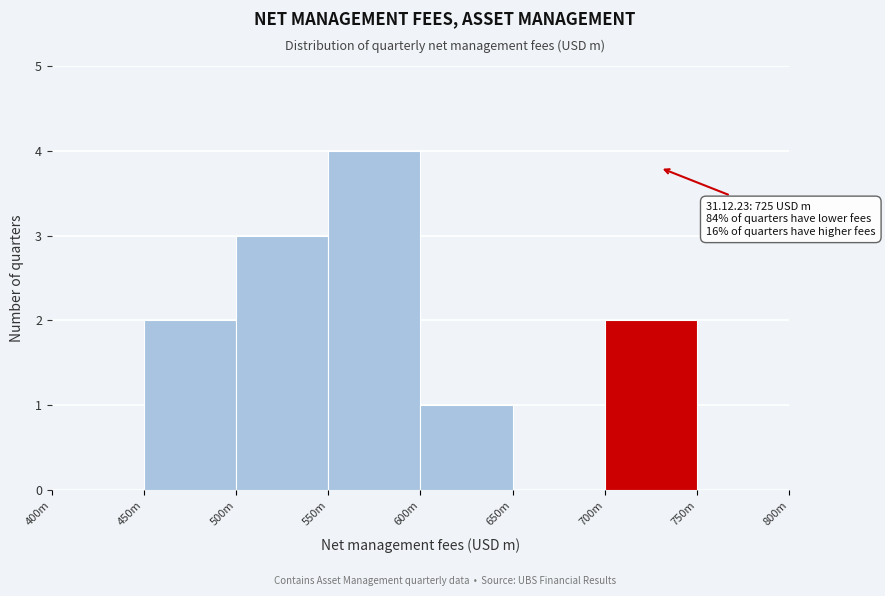

Reading right to left, transcribe all the data shown in this chart.

750m=0	700m=2	650m=0	600m=1	550m=4	500m=3	450m=2	400m=0